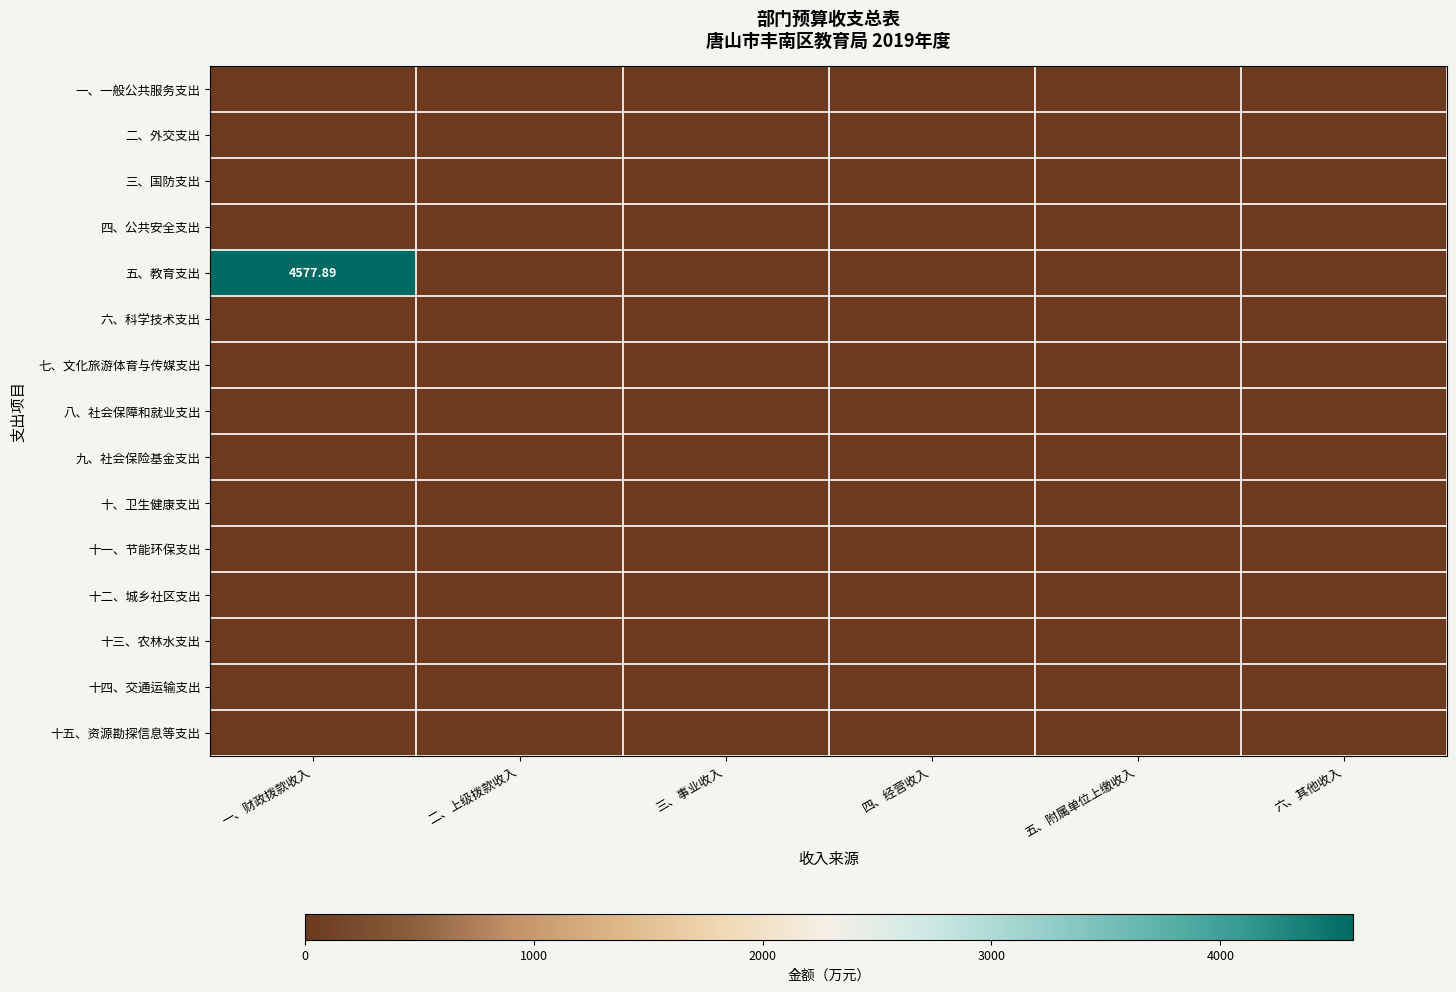

At which label does 二、外交支出 reach its minimum?

一、财政拨款收入